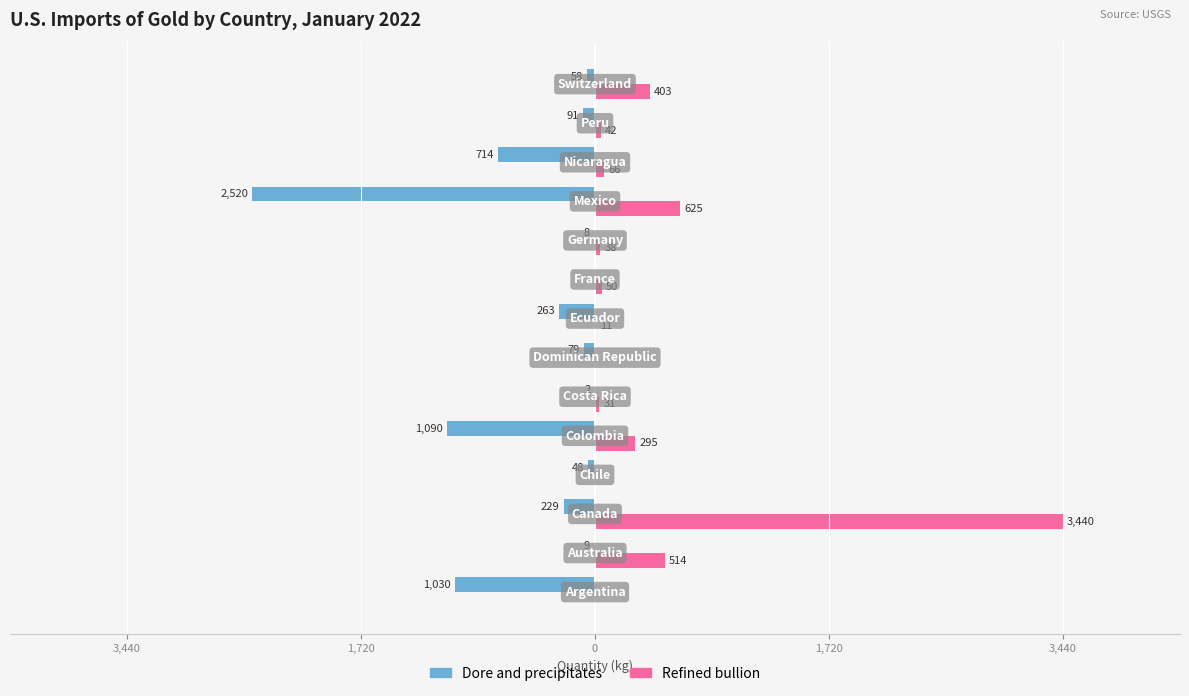

Which series has the widest spread of values?

Refined bullion